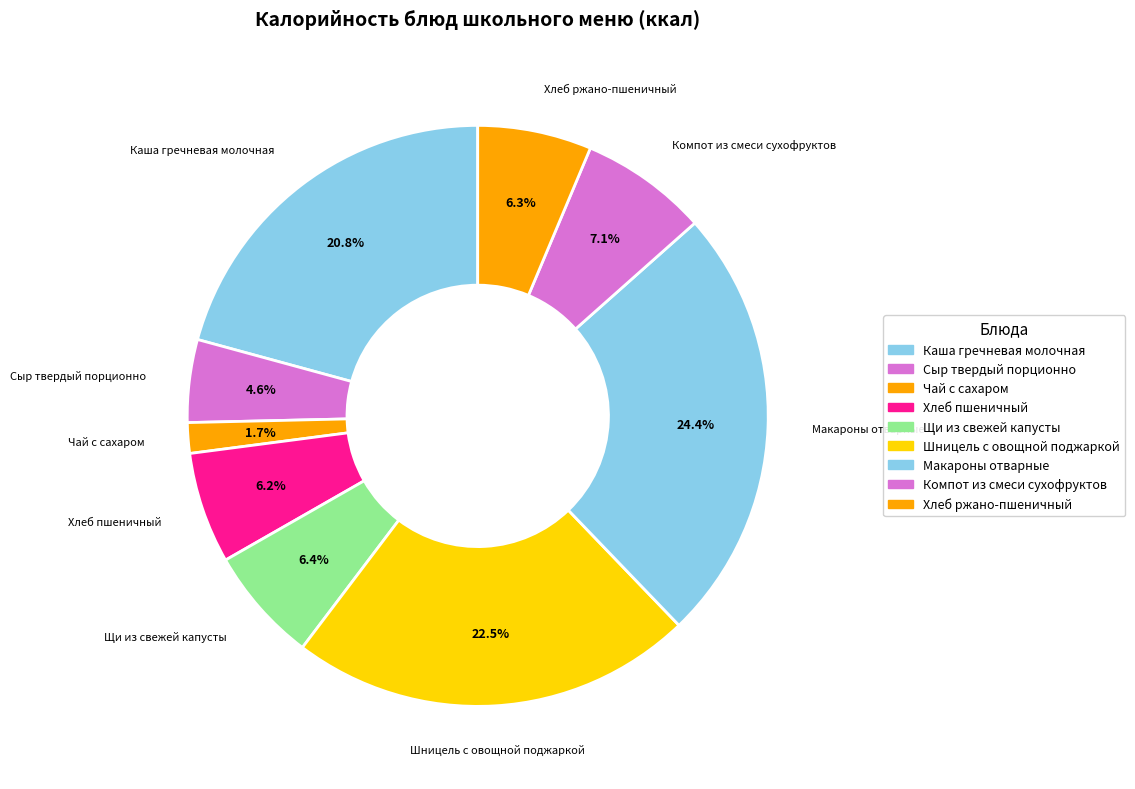

Is the sum of Шницель с овощной поджаркой and Сыр твердый порционно greater than half?

No